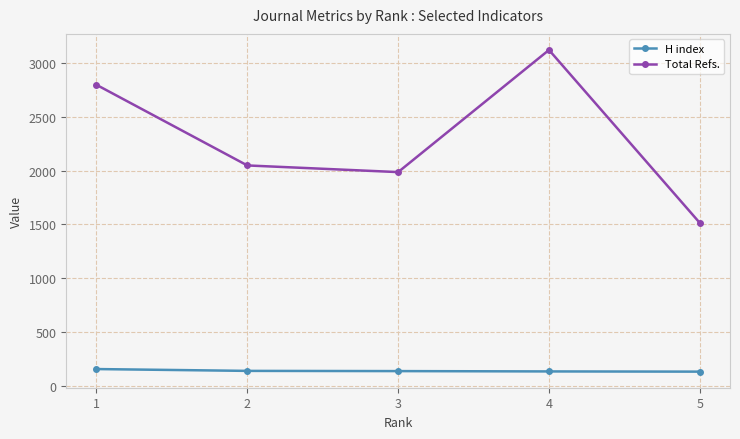

What is the approximate value of Total Refs. at 5, to the nearest 10?

1510